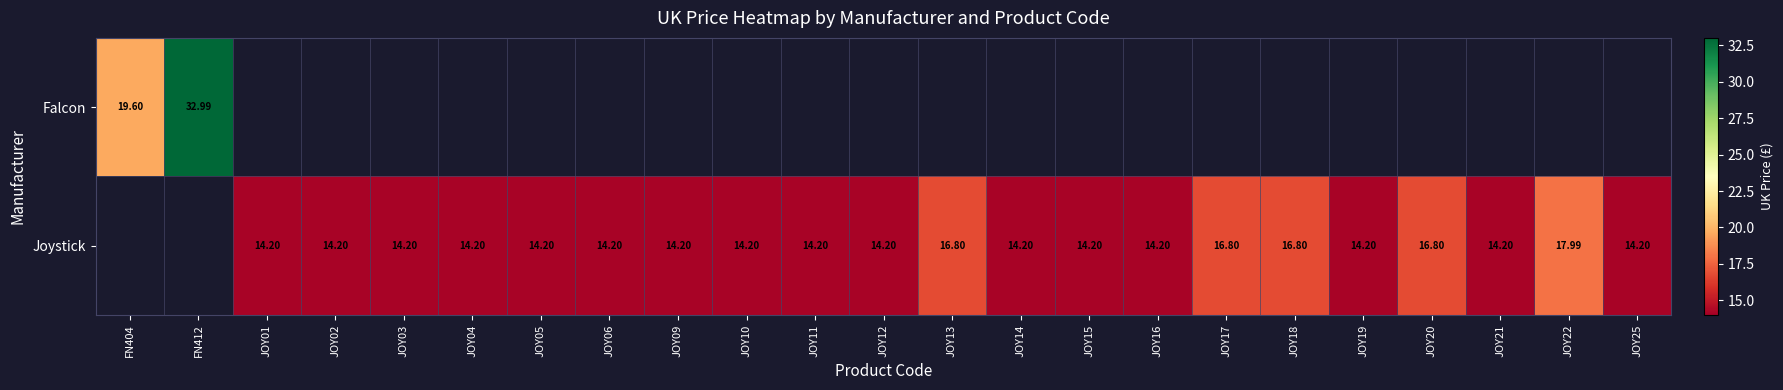

Which series has the largest range (max minus min)?

Falcon